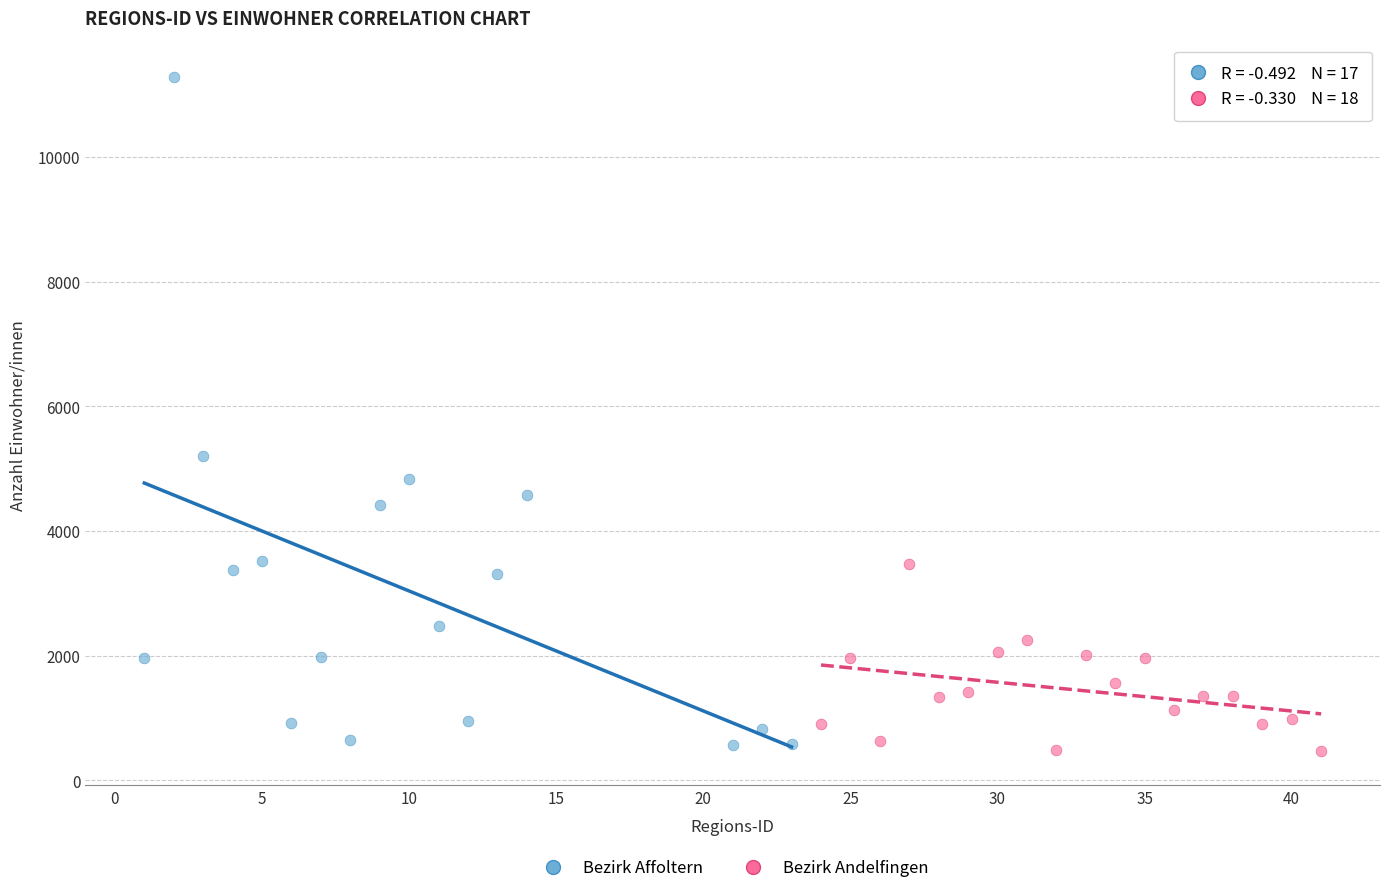

Which series has the largest Y range (max minus min)?

Bezirk Affoltern